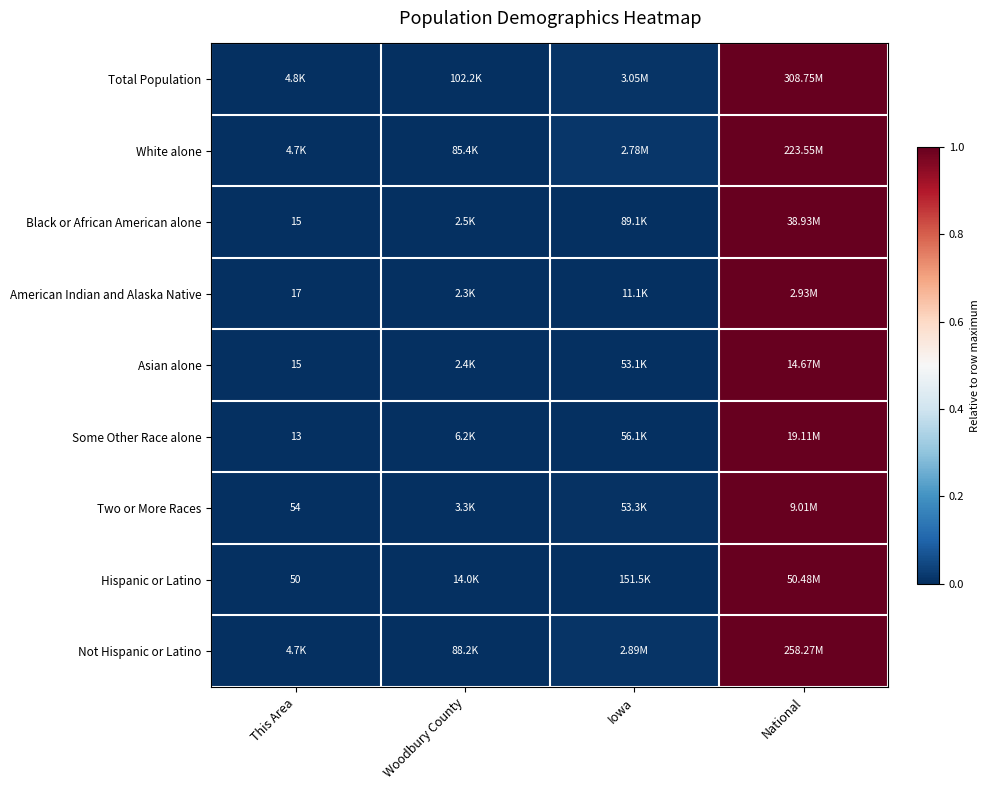

Is the value of Not Hispanic or Latino at This Area greater than the value of American Indian and Alaska Native at National?

No